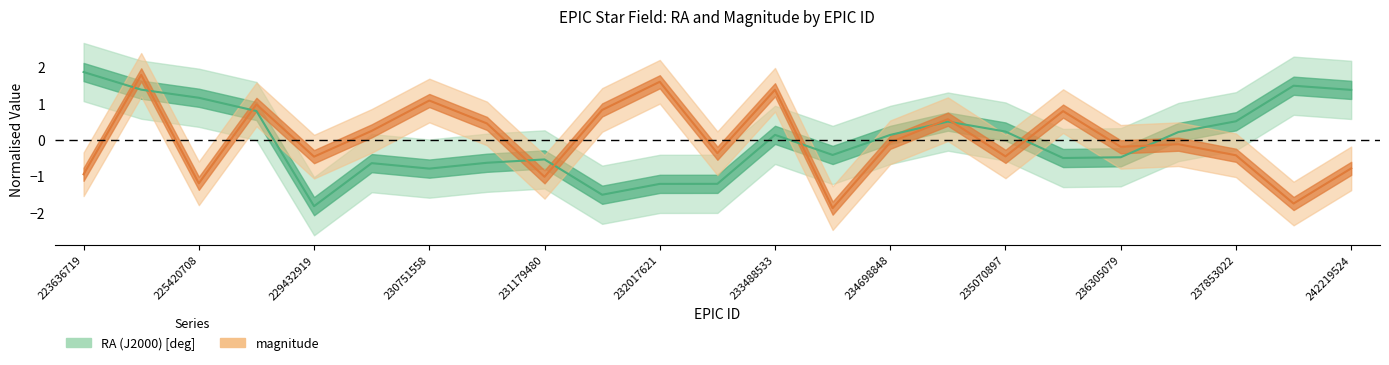

The value of magnitude at 5 is 0.3. True or false?

False